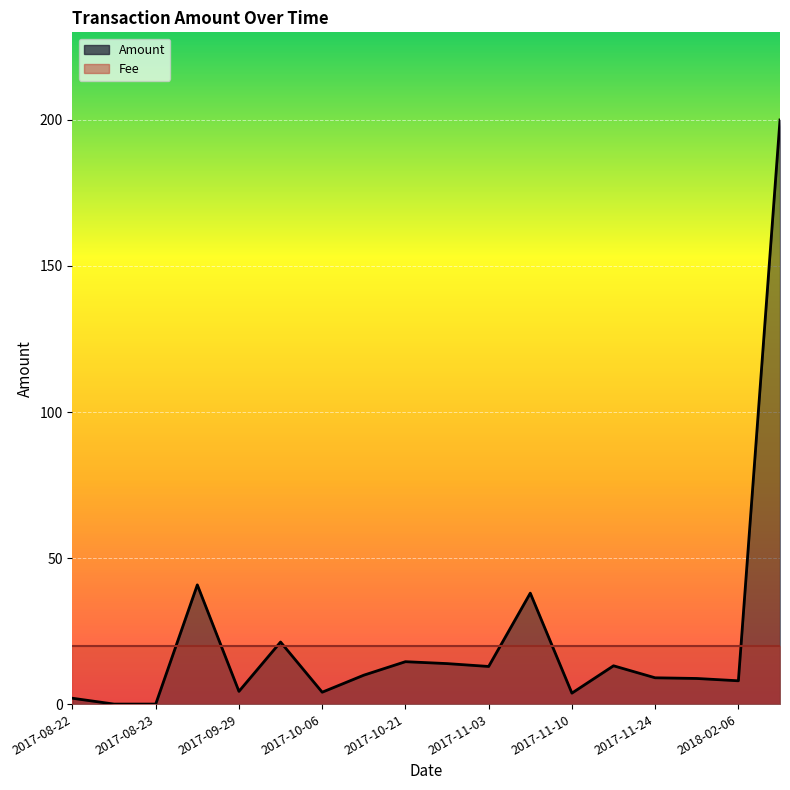

What is the label of the 12th point from the right?

2017-10-06